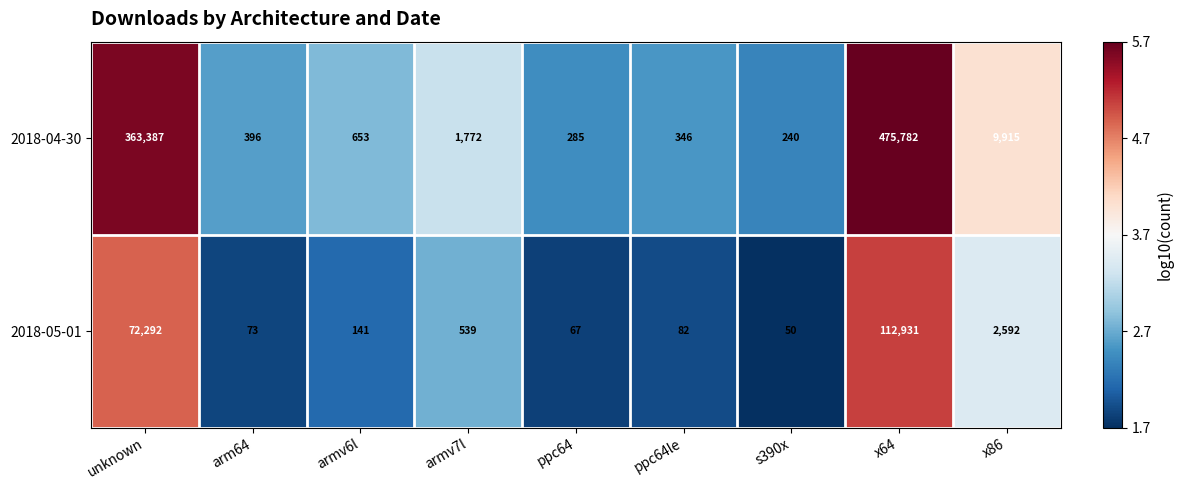

Between ppc64 and ppc64le, which series saw the biggest shift?

2018-04-30